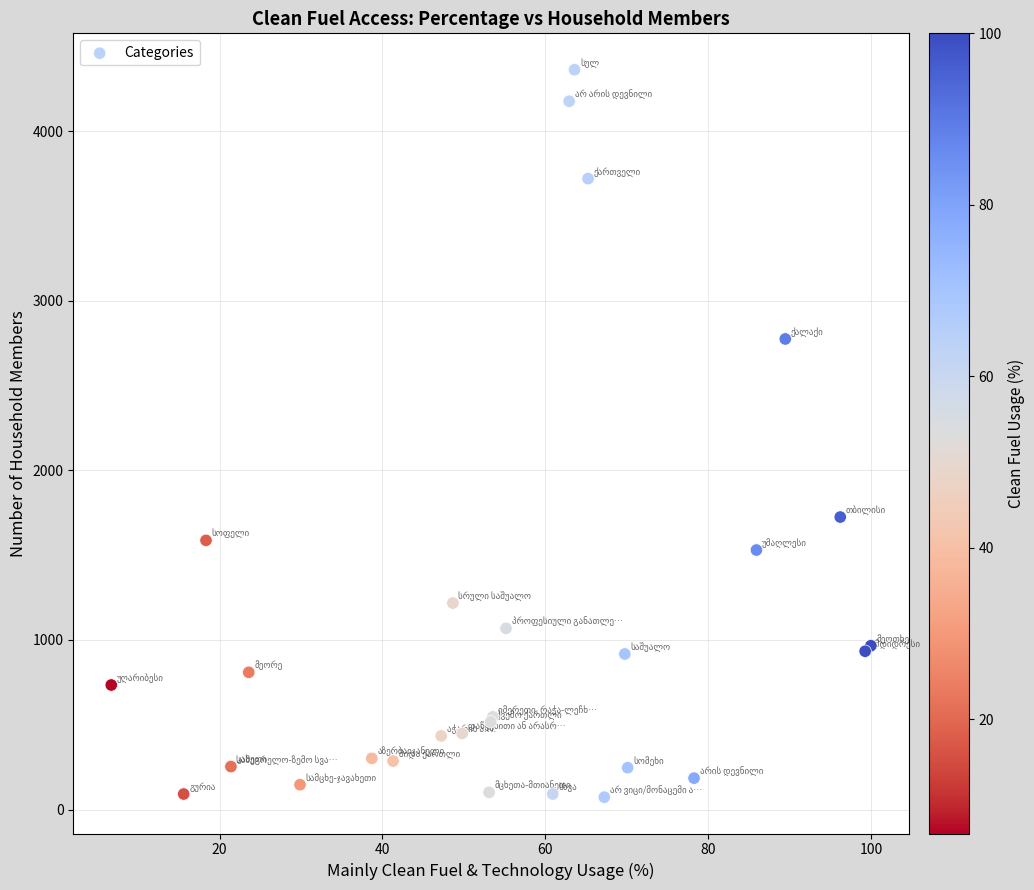

What Y value in the scatter plot is closest to 2217?

1724.8